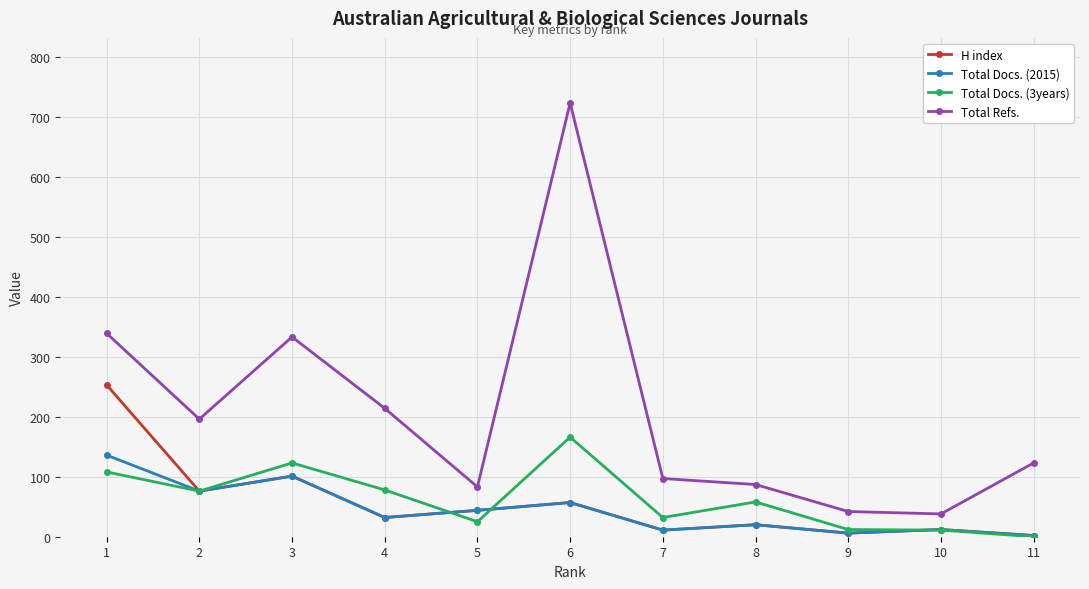

True or false: Total Refs. and Total Docs. (3years) intersect in this chart.

False